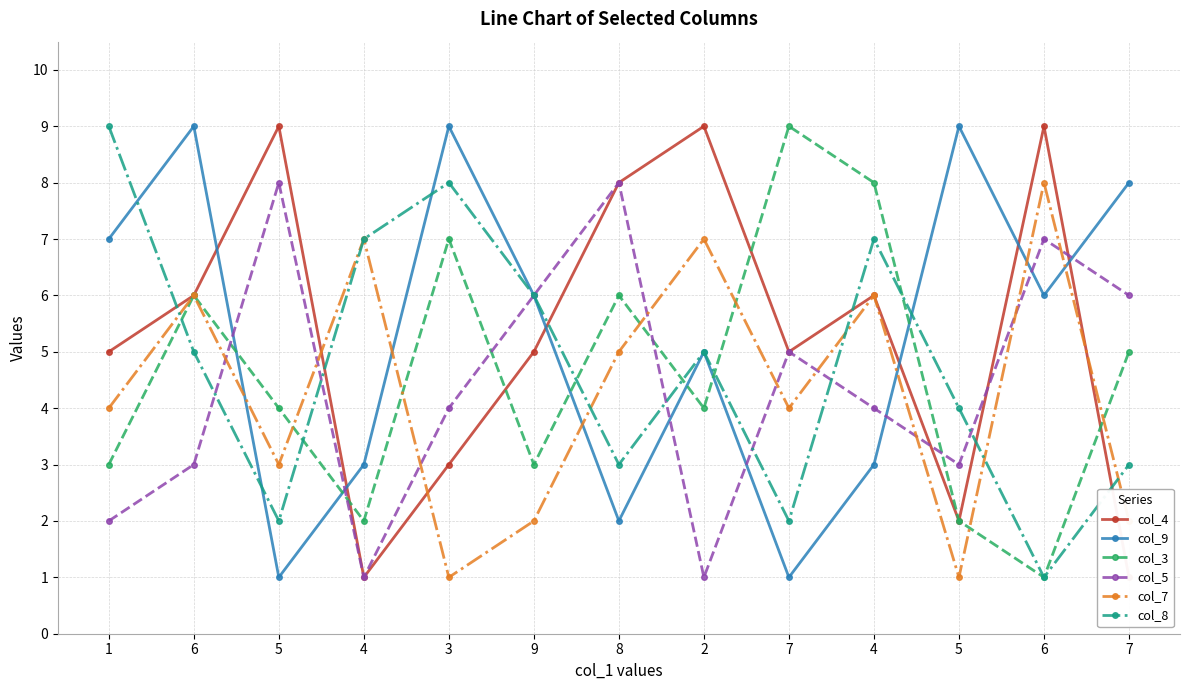

Does the chart have visible grid lines?

Yes